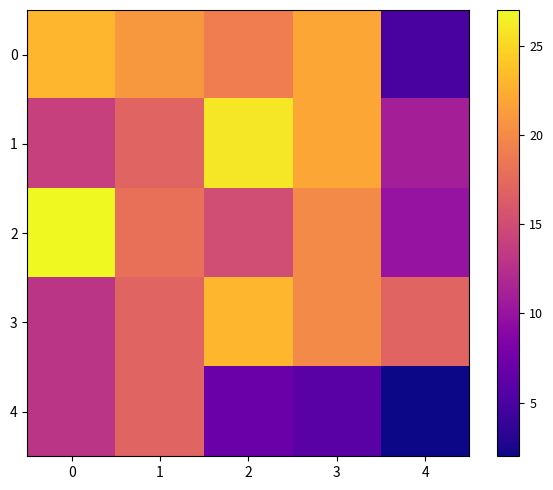

How many series are shown in this chart?

5